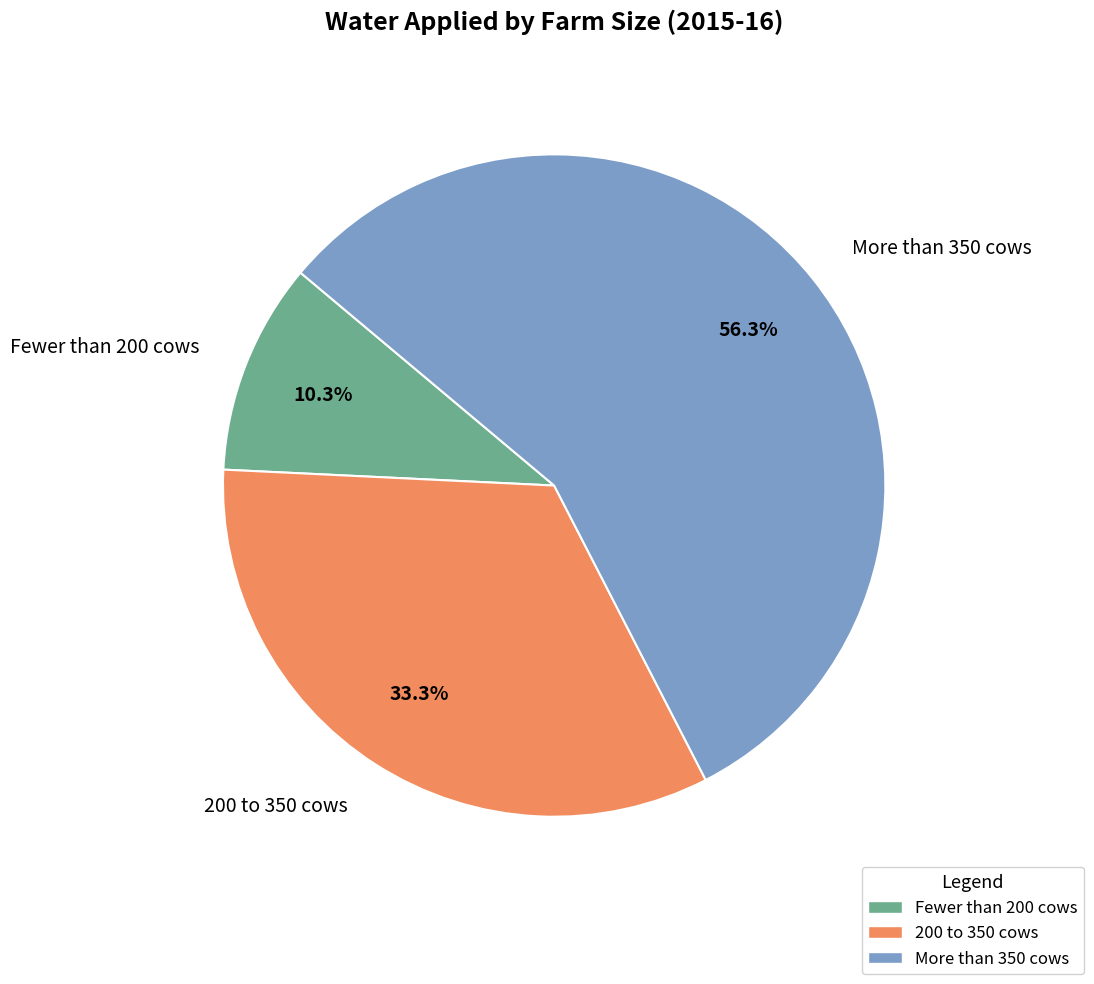

Rank the categories by value from lowest to highest.

Fewer than 200 cows, 200 to 350 cows, More than 350 cows